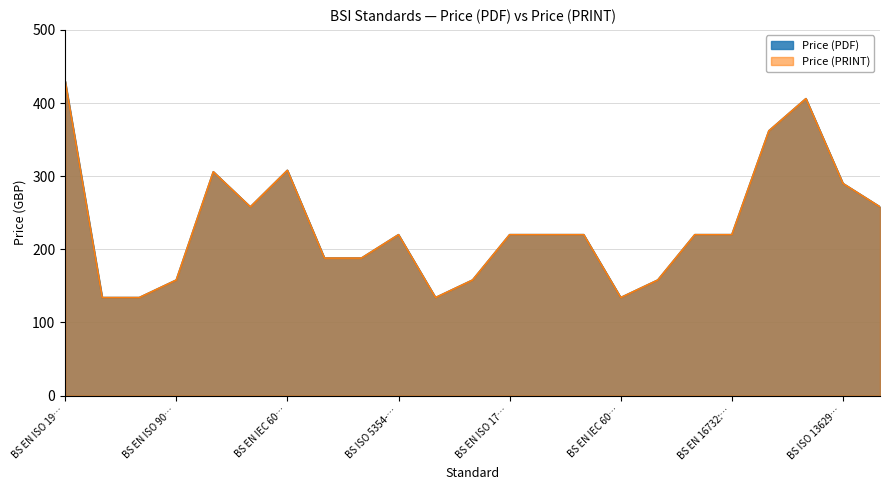

At which category does the chart reach its peak across all series?

BS EN ISO 19…